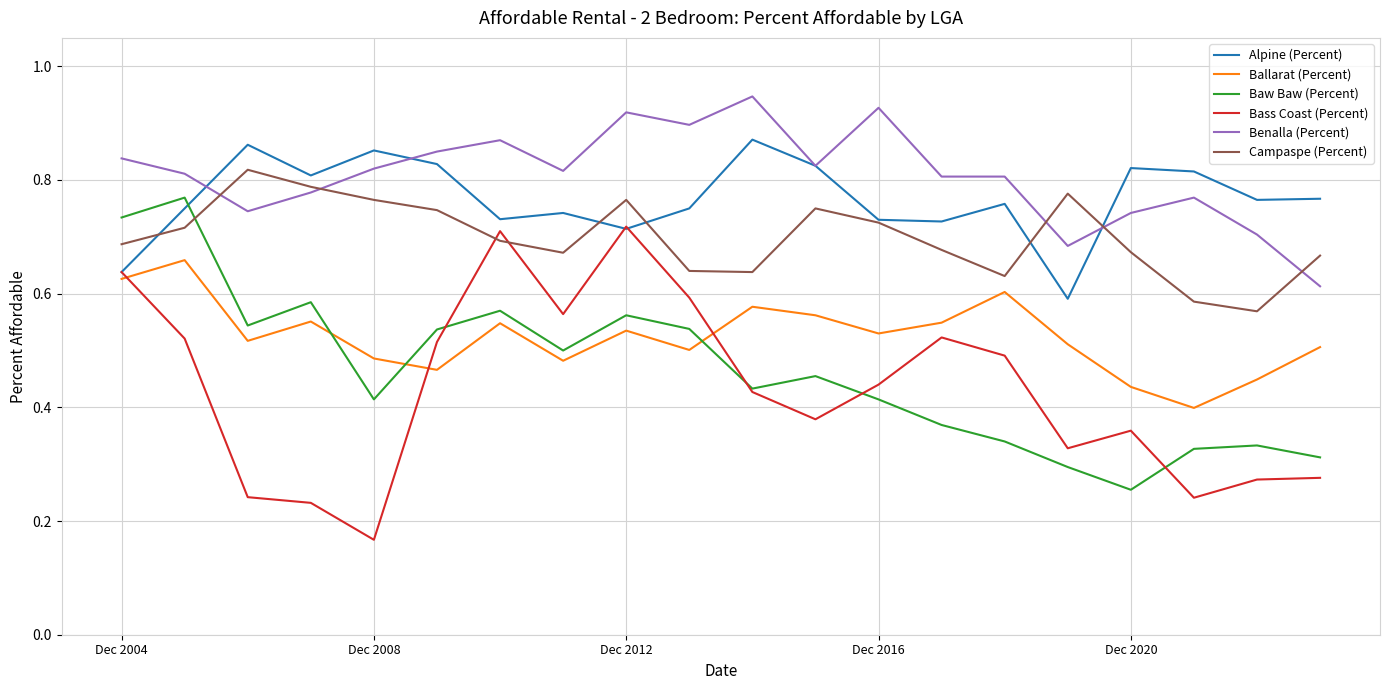

Rank the series by their maximum value, from highest to lowest.

Benalla (Percent), Alpine (Percent), Campaspe (Percent), Baw Baw (Percent), Bass Coast (Percent), Ballarat (Percent)